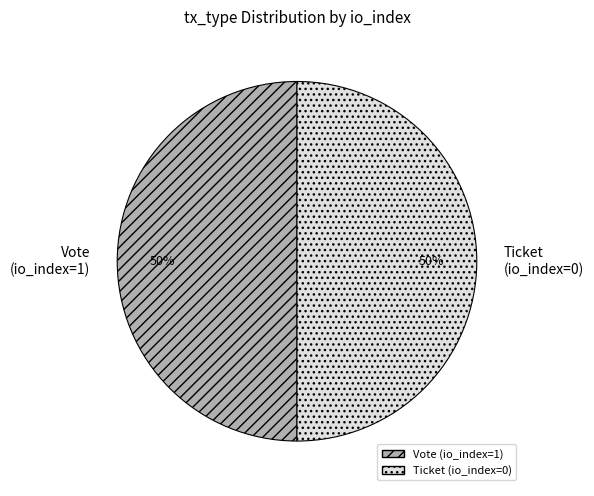

The Ticket (io_index=0) slice represents 50% of the pie. True or false?

True